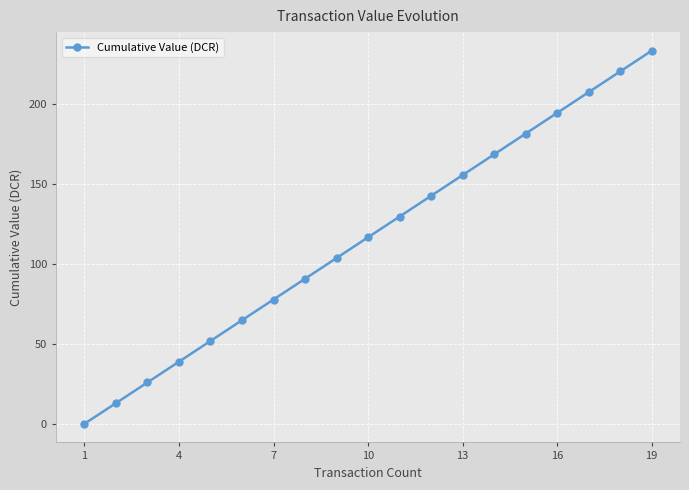

What is the value of the 4th point from the left?

38.9